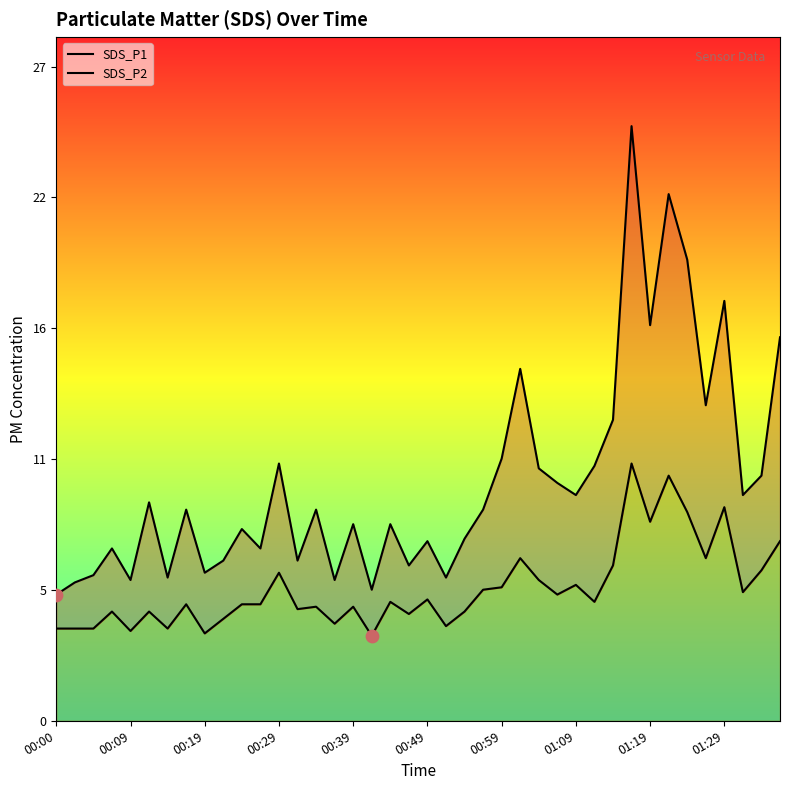

Which series reaches the maximum Y coordinate?

SDS_P1